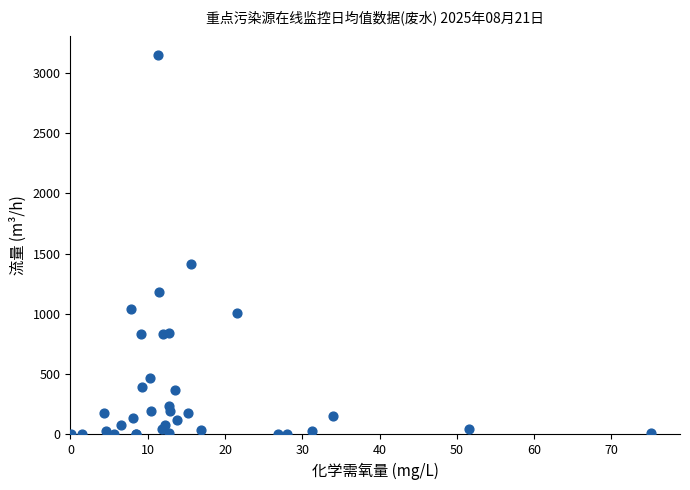

What Y value in the scatter plot is closest to 1574?

1414.6